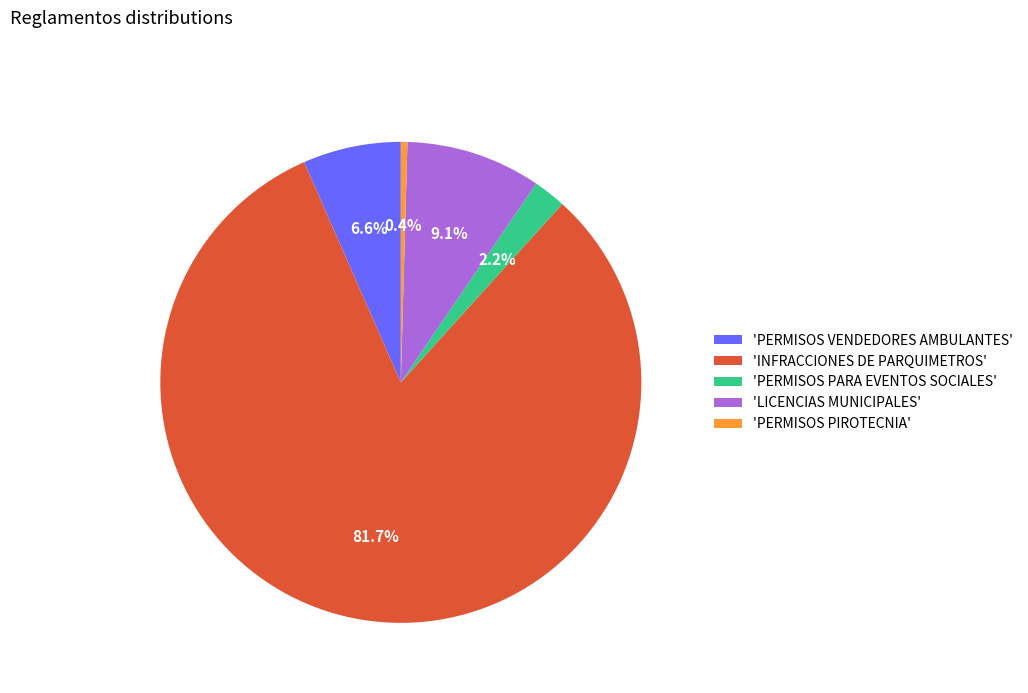

Approximately how many times larger is the value at 'PERMISOS VENDEDORES AMBULANTES' compared to 'PERMISOS PARA EVENTOS SOCIALES'?

3.0